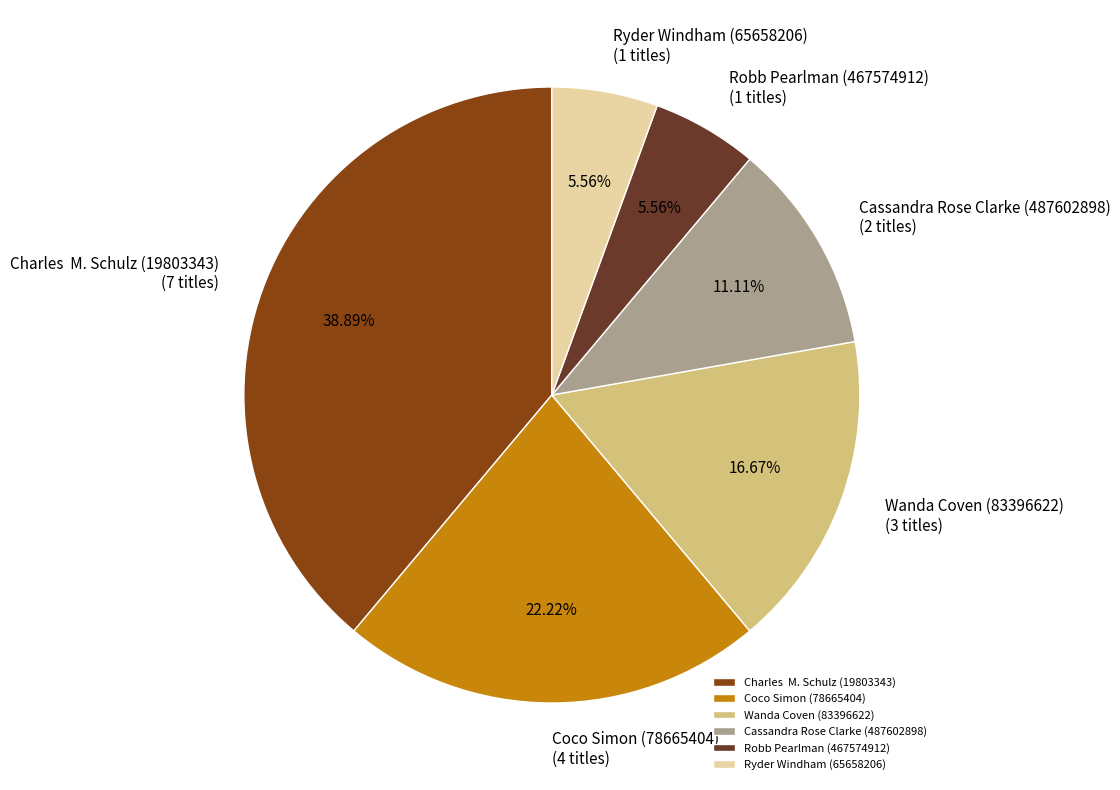

Is there any slice that represents more than half of the pie?

No